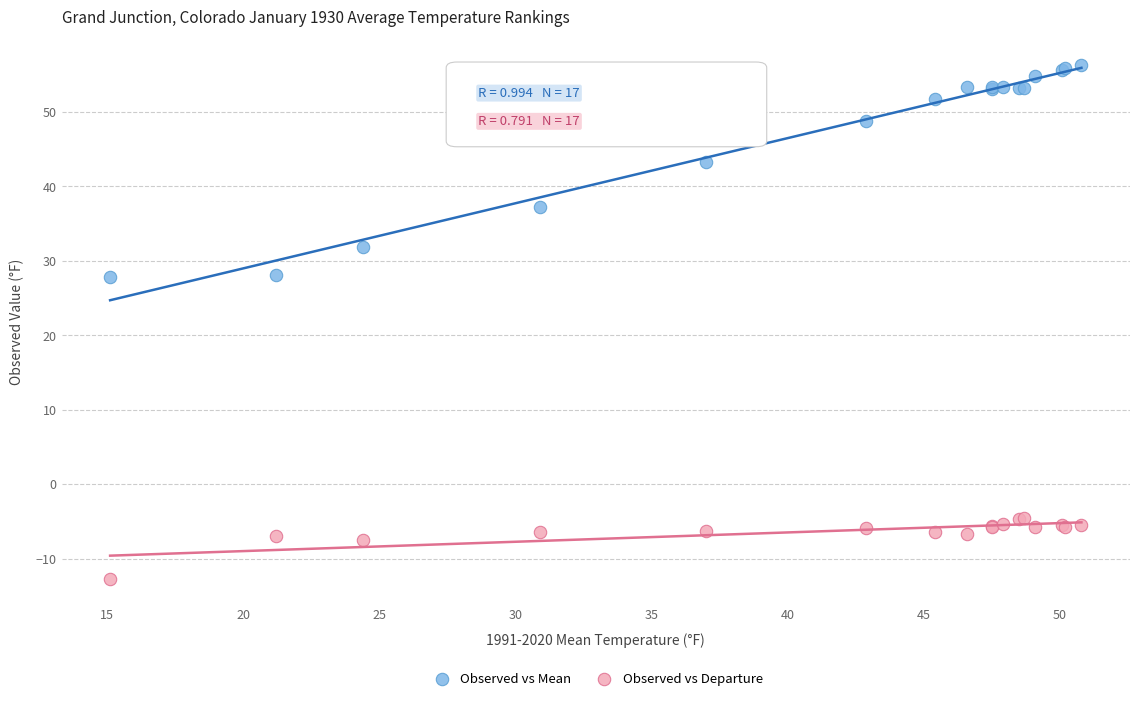

Which series contains the lowest Y value?

Observed vs Departure